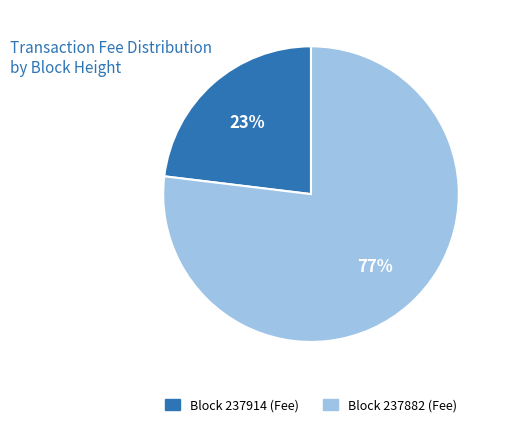

The Block 237882 (Fee) slice represents 77% of the pie. True or false?

True